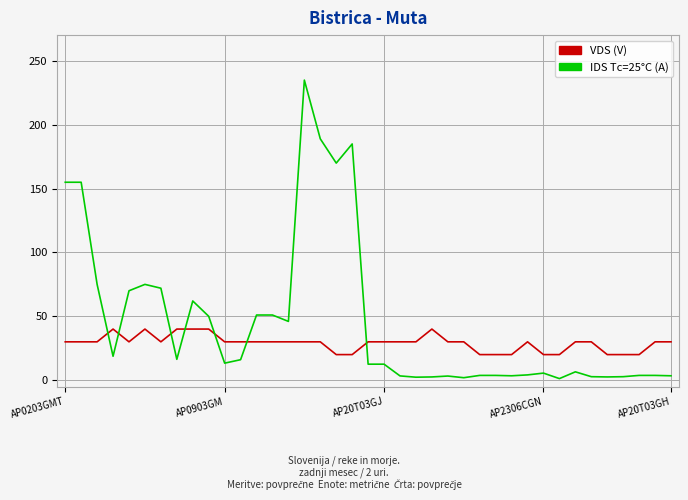

Which series has the widest spread of values?

IDS Tc=25°C (A)